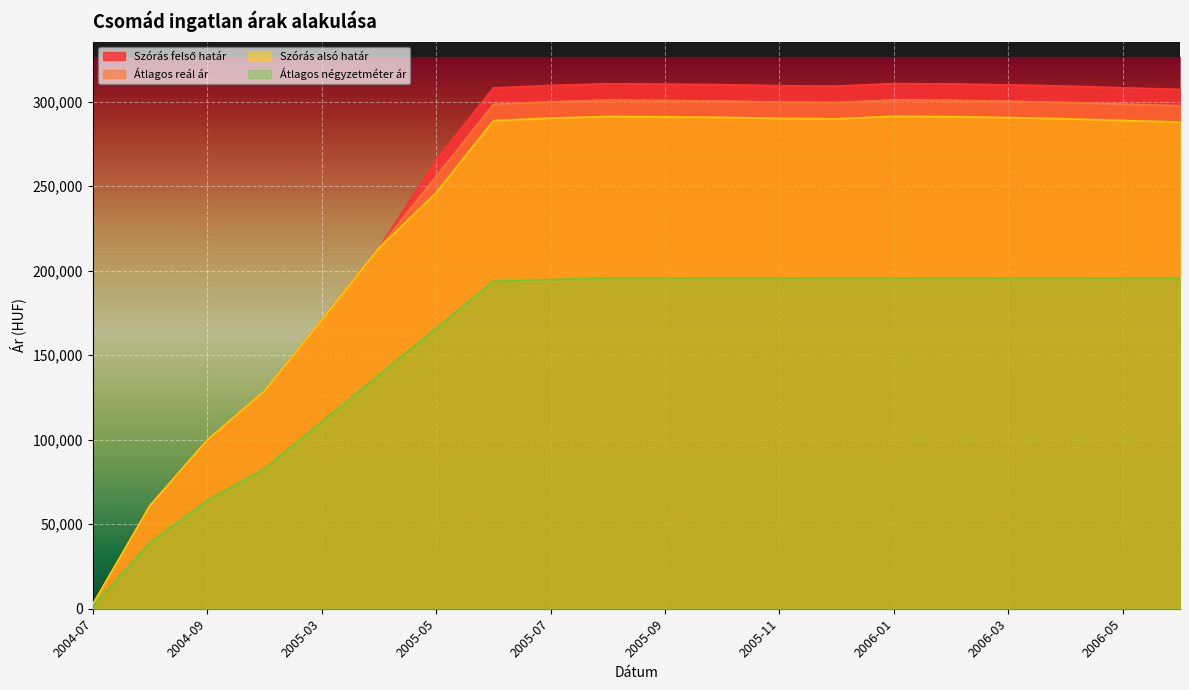

How many interior local valleys does the Szórás felső határ series have?

1